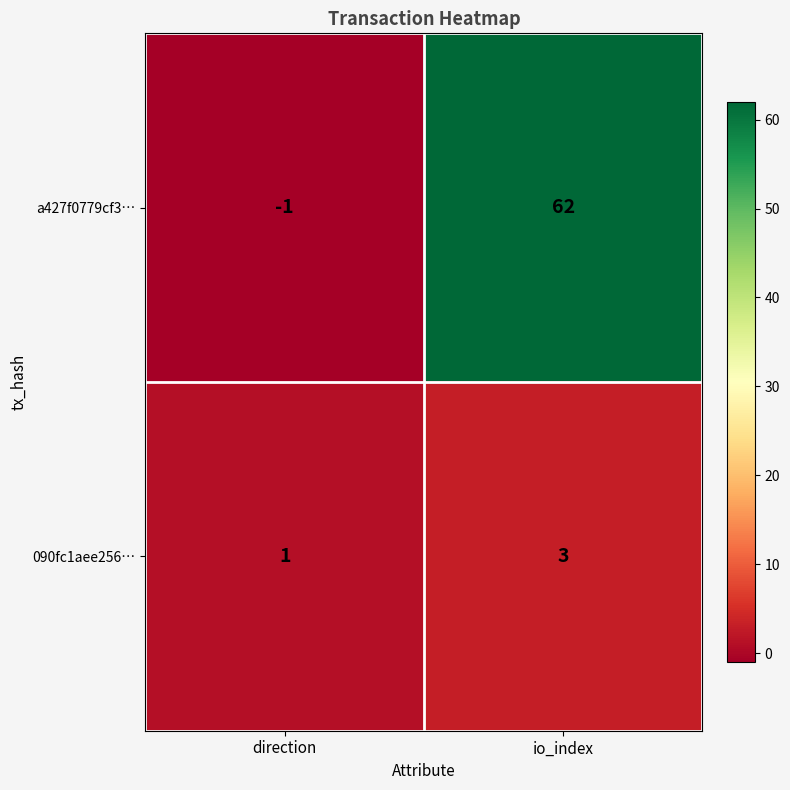

What is the sum of all a427f0779cf3… values?

61